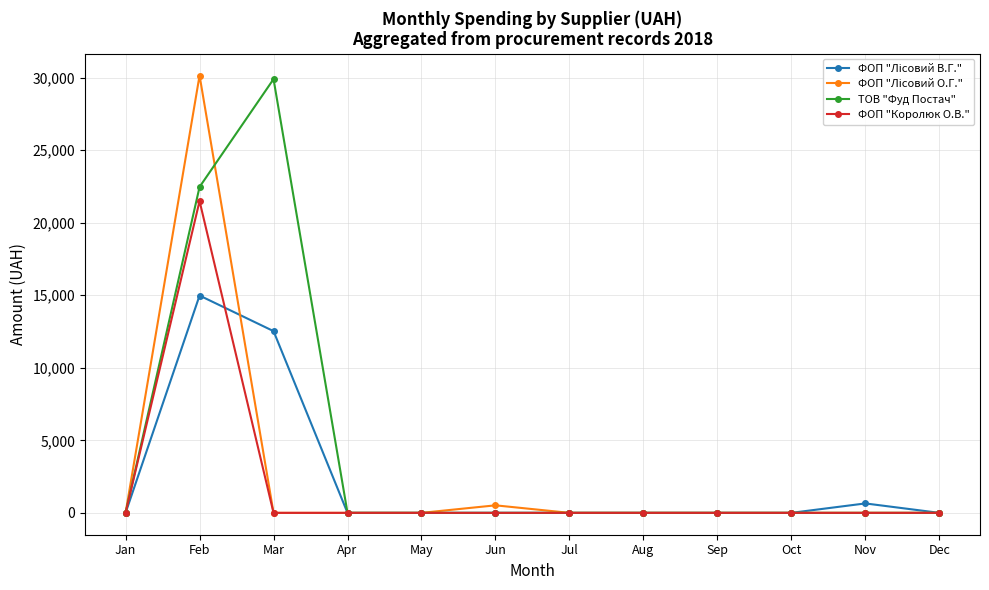

Does the chart have visible grid lines?

Yes